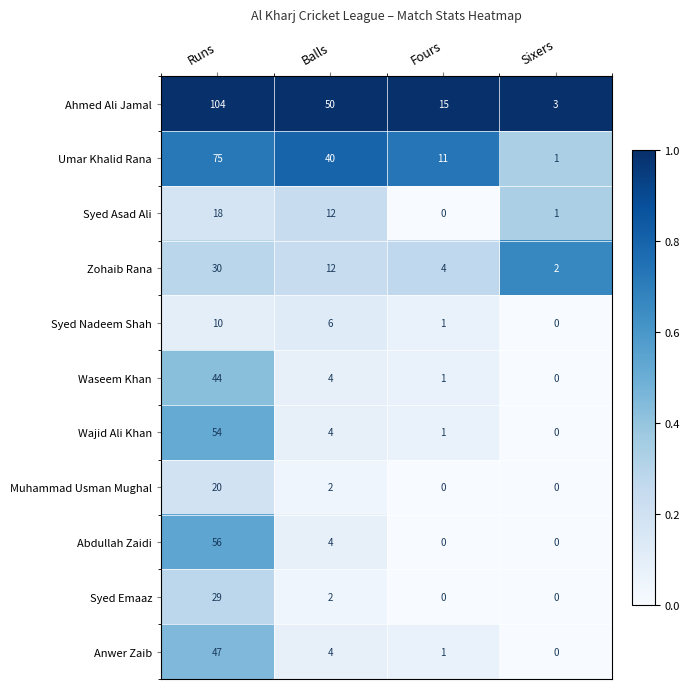

List the labels in order of Anwer Zaib value, largest first.

Runs, Balls, Fours, Sixers